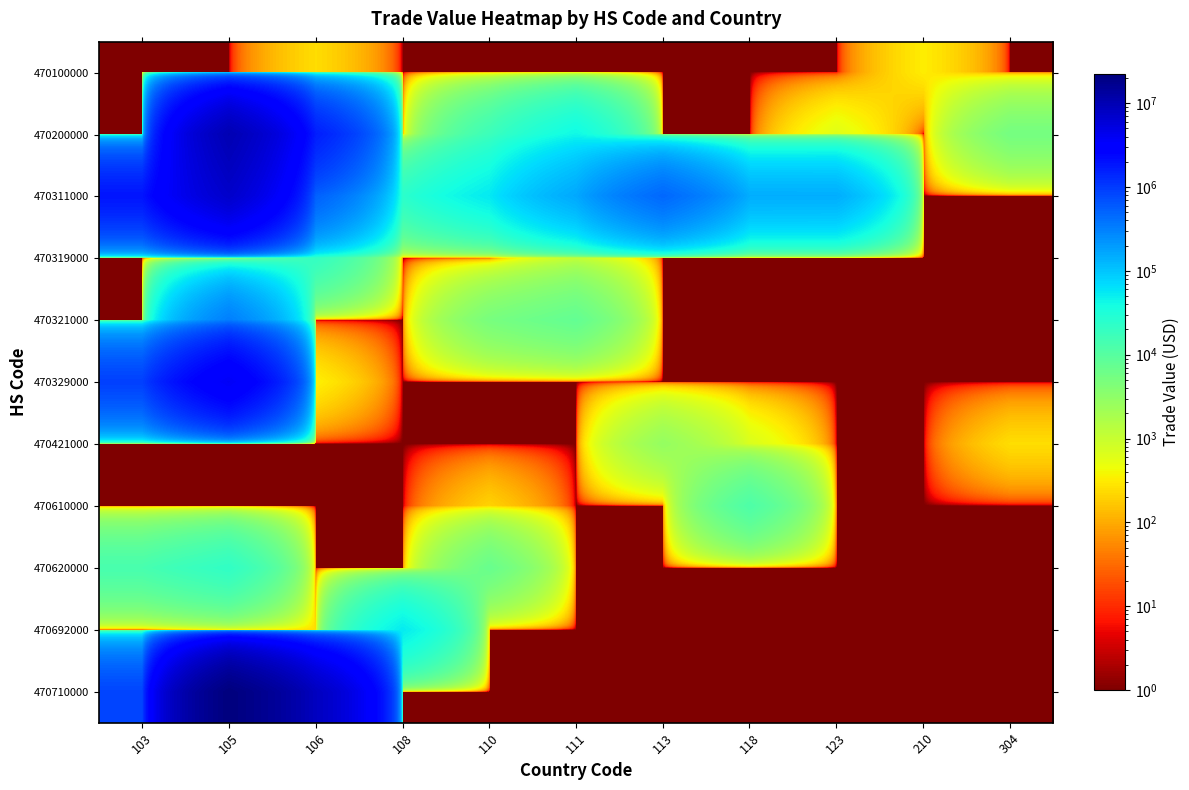

Reading right to left, transcribe all the data shown in this chart.

470100000: 304=1	210=326	123=1	118=1	113=1	111=1	110=1	108=1	106=243	105=1	103=1
470200000: 304=5360	210=1	123=596	118=1	113=1	111=42463	110=16907	108=1	106=1611613	105=10145523	103=1
470311000: 304=1	210=1	123=146514	118=147202	113=466748	111=160463	110=54661	108=24049	106=522619	105=7090561	103=1902884
470319000: 304=1	210=1	123=1	118=1	113=1	111=1099	110=1	108=1	106=20595	105=1	103=1
470321000: 304=1	210=1	123=1	118=1	113=1	111=7710	110=4988	108=1	106=1	105=317964	103=1
470329000: 304=1	210=1	123=1	118=1	113=1	111=1	110=1	108=1	106=347	105=3770398	103=913093
470421000: 304=247	210=1	123=1	118=684	113=2807	111=1	110=1	108=1	106=1	105=1	103=1
470610000: 304=1	210=1	123=1	118=11981	113=1	111=1	110=202	108=1	106=1	105=1	103=1
470620000: 304=1	210=1	123=1	118=1	113=1	111=1	110=6969	108=1	106=1	105=21661	103=13577
470692000: 304=1	210=1	123=1	118=1	113=1	111=1	110=1	108=53156	106=243	105=376	103=1
470710000: 304=1	210=1	123=1	118=1	113=1	111=1	110=1	108=1	106=8332931	105=22091284	103=838856